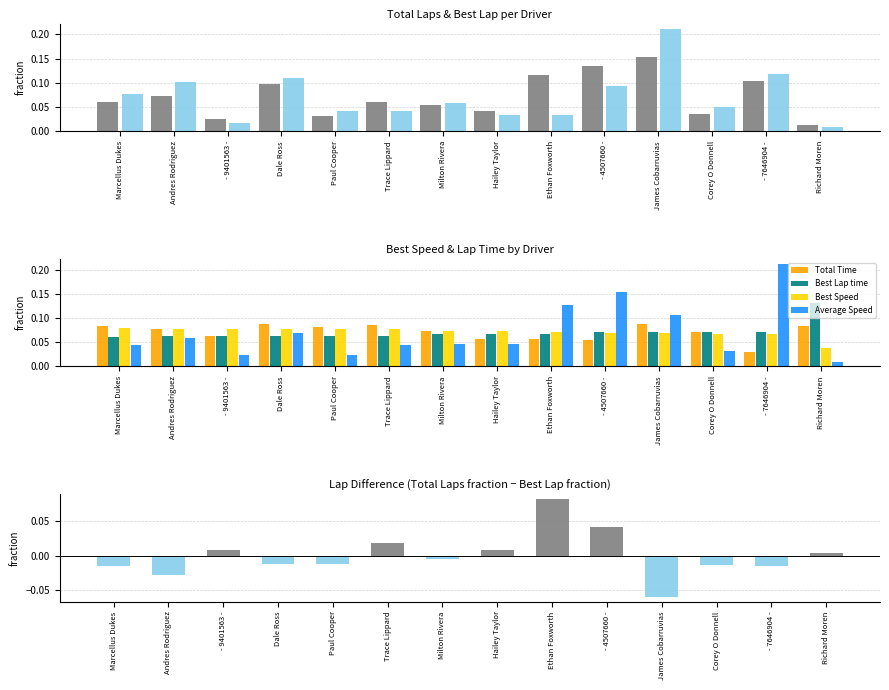

What is the approximate value of Best Speed at - 9401563 -?

0.1